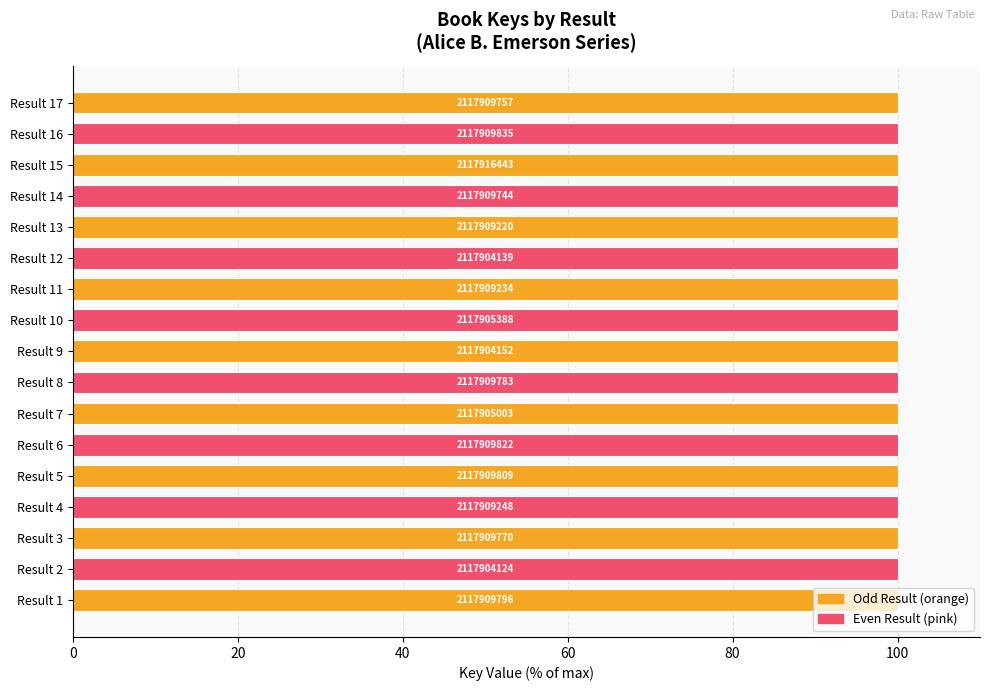

Are the bars horizontal?

Yes